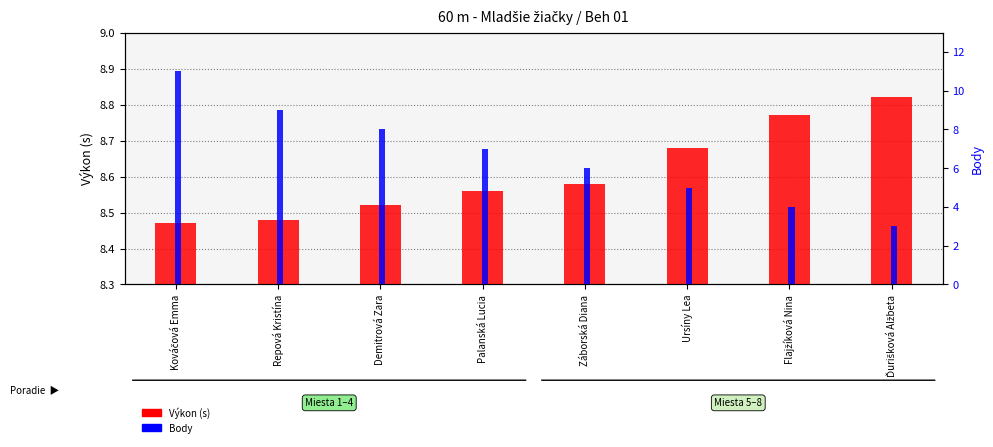

What is the total value across all series at Záborská Diana?

14.6